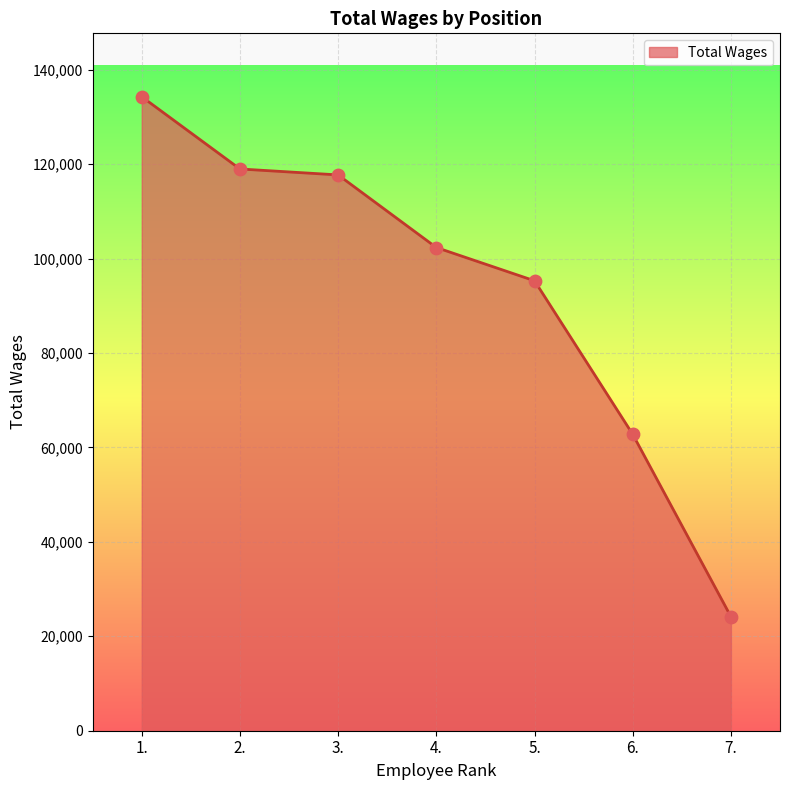

Which has a higher value, 2. or 6.?

2.